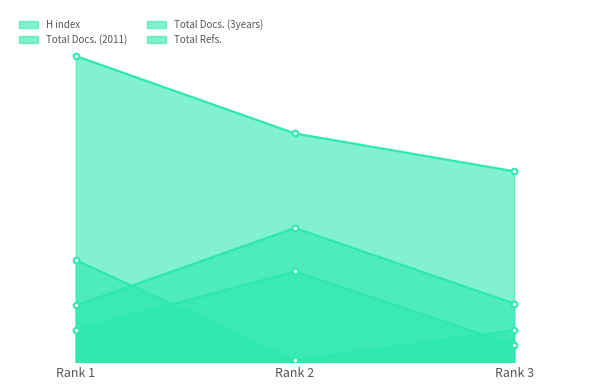

How many lines are shown in the chart?

4